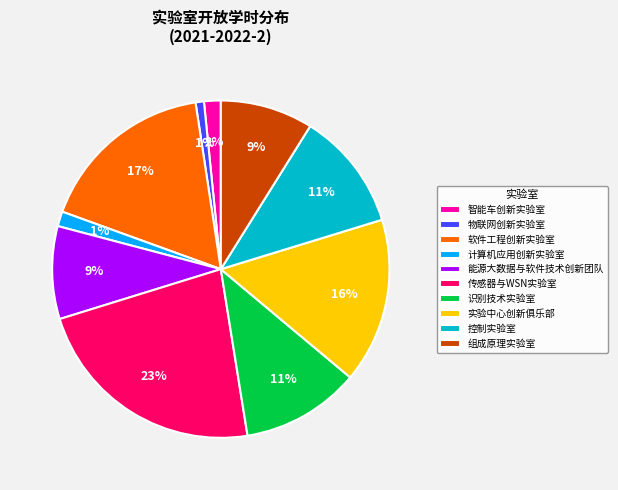

Between 组成原理实验室 and 传感器与WSN实验室, which is larger?

传感器与WSN实验室